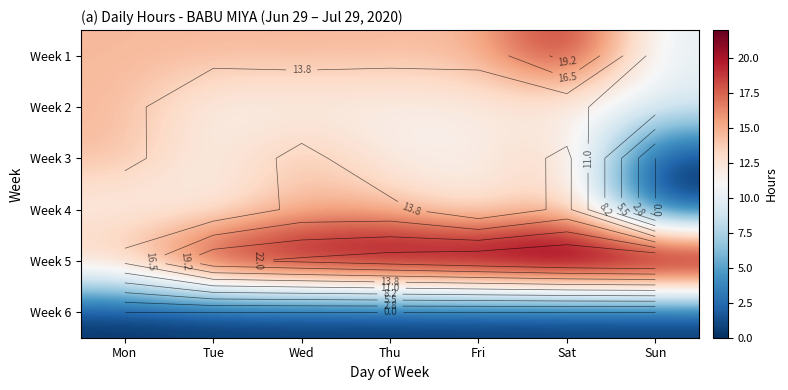

Which label corresponds to the smallest value in the chart?

Sun